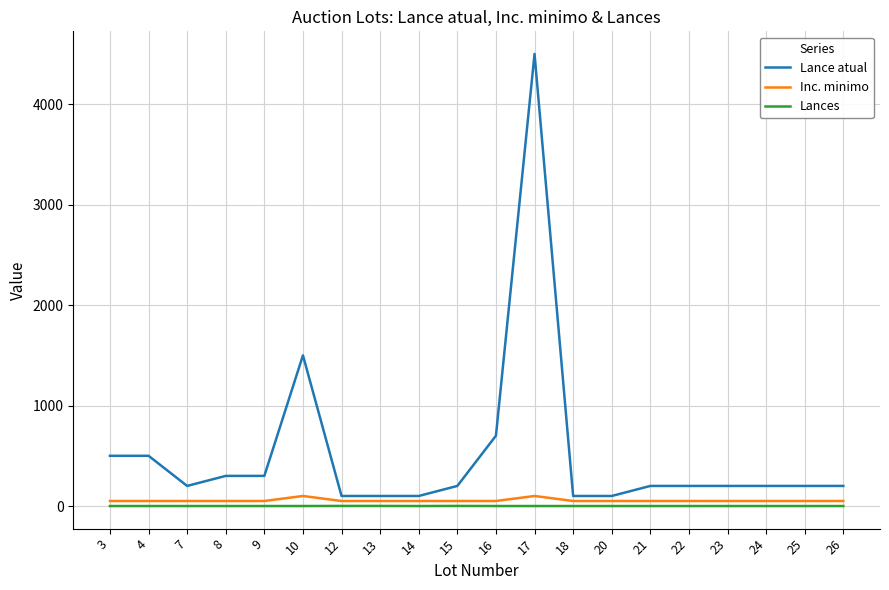

At which category does the chart reach its peak across all series?

17